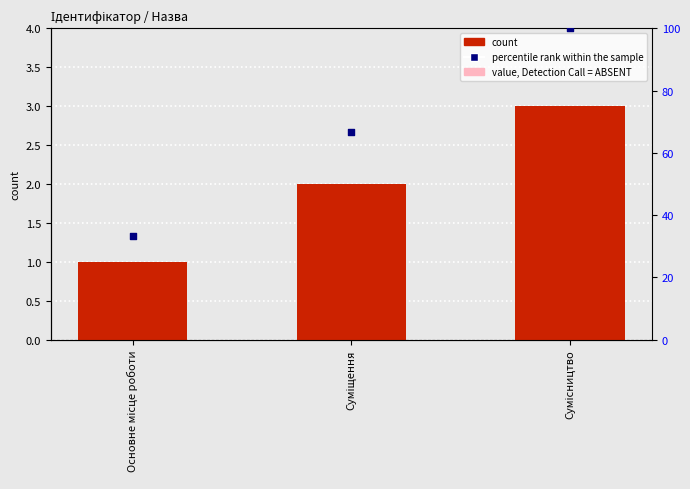

What is the total value across all series at Основне місце роботи?

1.3